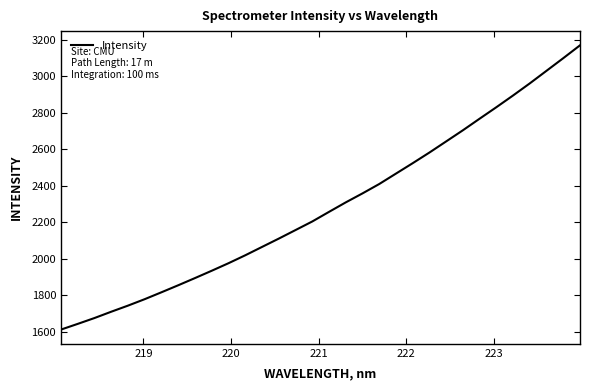

What is the greatest value displayed?

3170.7